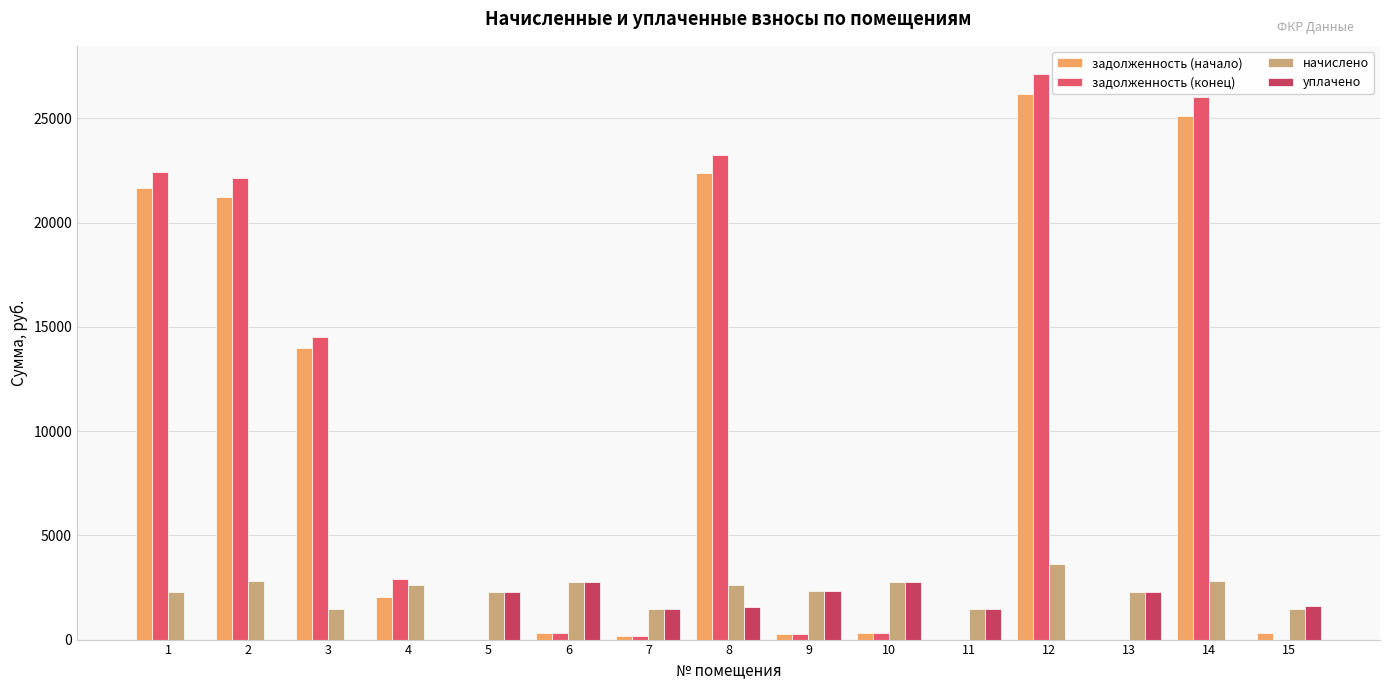

What is the sum of the задолженность (начало) values at 3 and 12?

40187.8